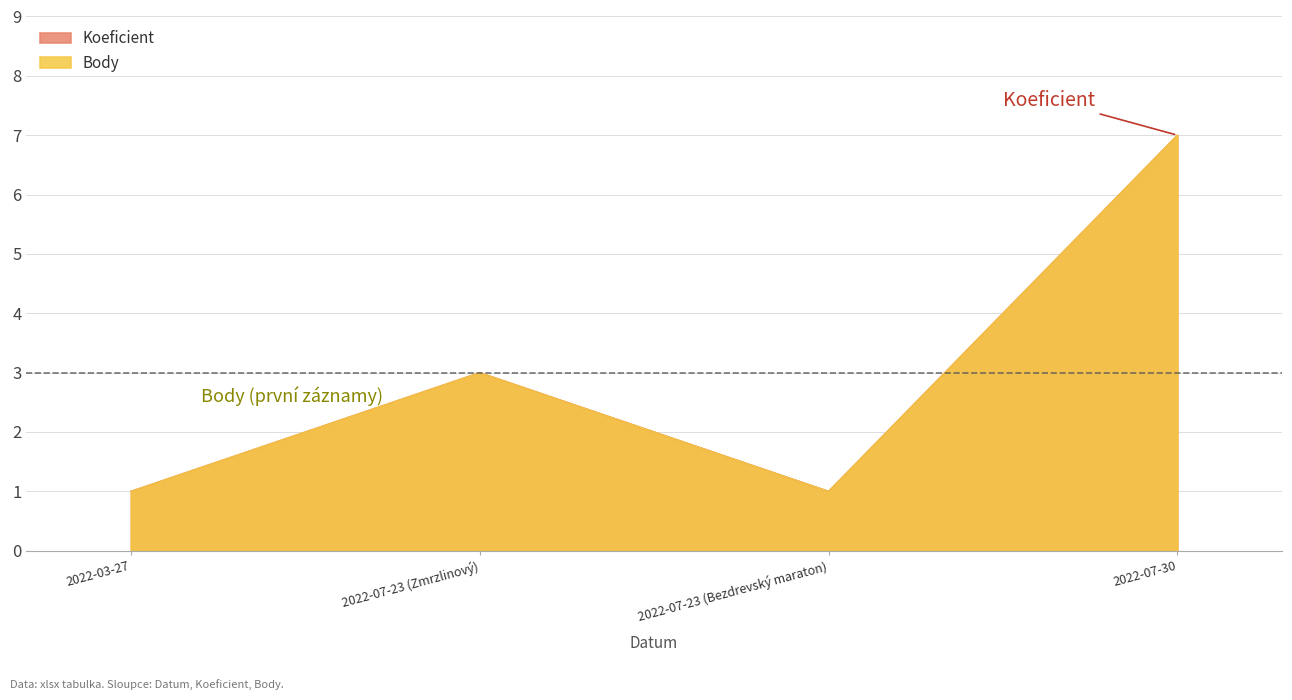

What is the maximum value for Body?

7